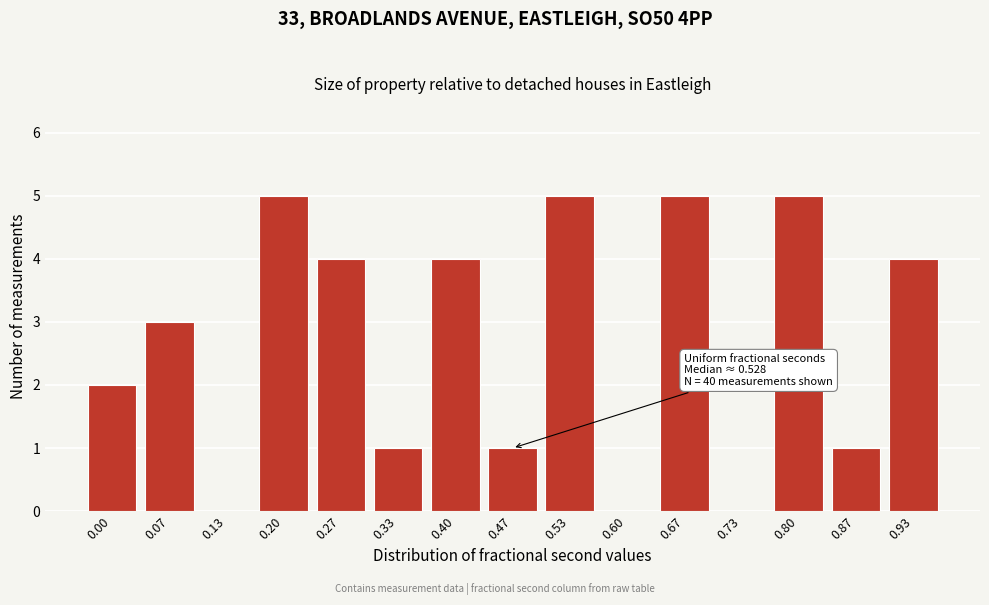

Reading left to right, transcribe all the data shown in this chart.

0.00=2	0.07=3	0.13=0	0.20=5	0.27=4	0.33=1	0.40=4	0.47=1	0.53=5	0.60=0	0.67=5	0.73=0	0.80=5	0.87=1	0.93=4